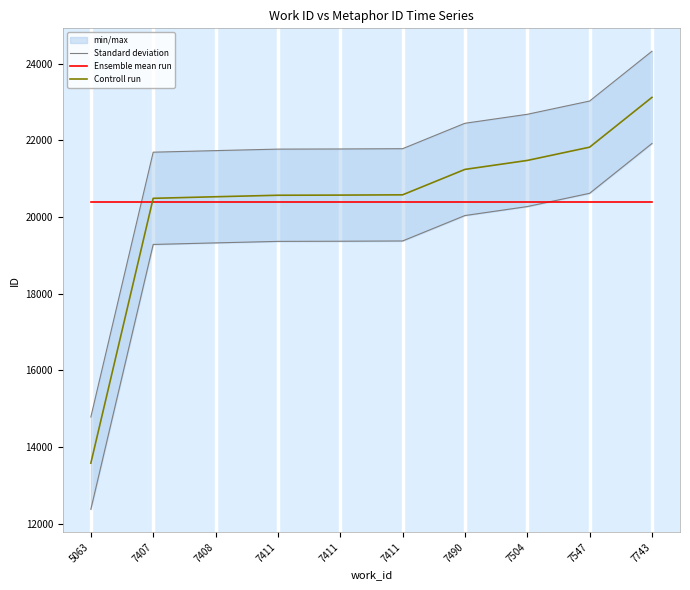

What value does the Standard deviation series have at 7490?

22444.2